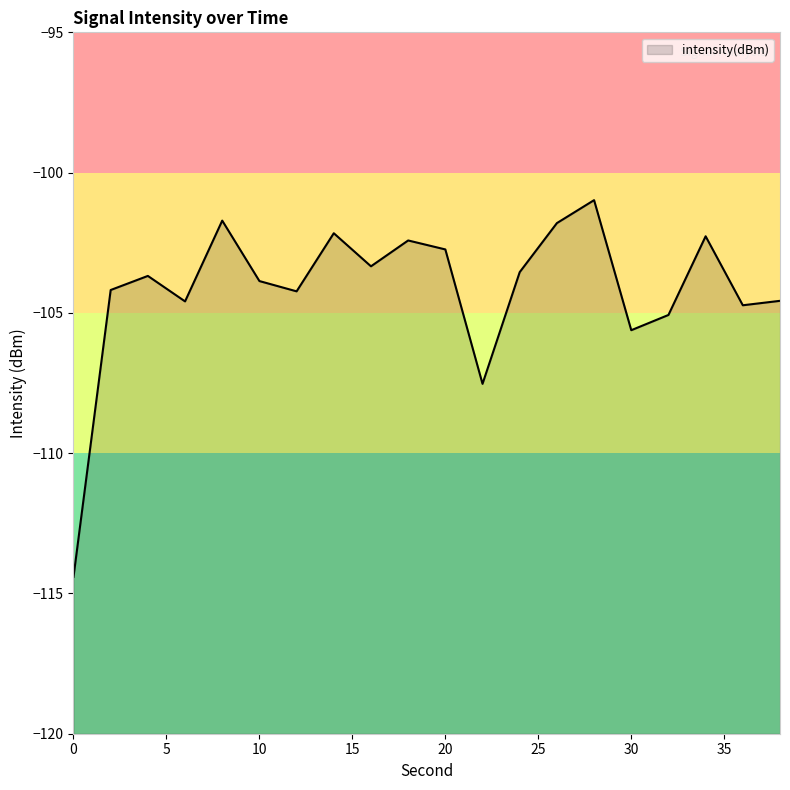

Between 26 and 2, which is larger?

26